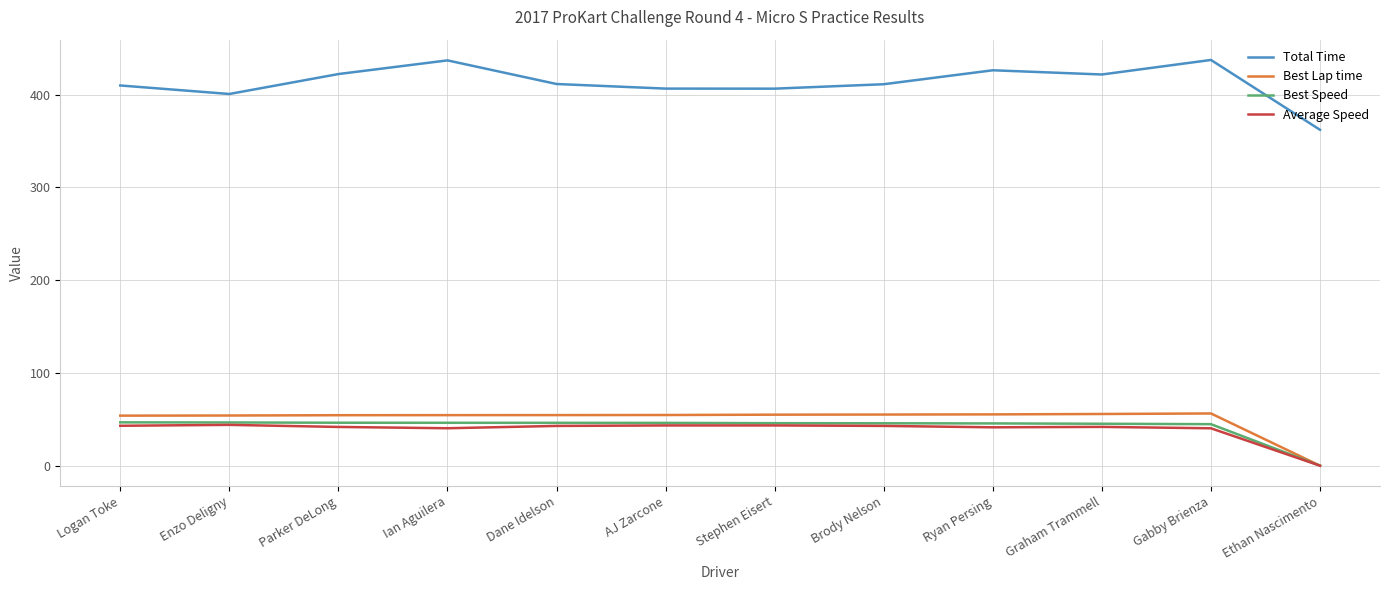

Rank the series at Ian Aguilera from lowest to highest value.

Average Speed, Best Speed, Best Lap time, Total Time